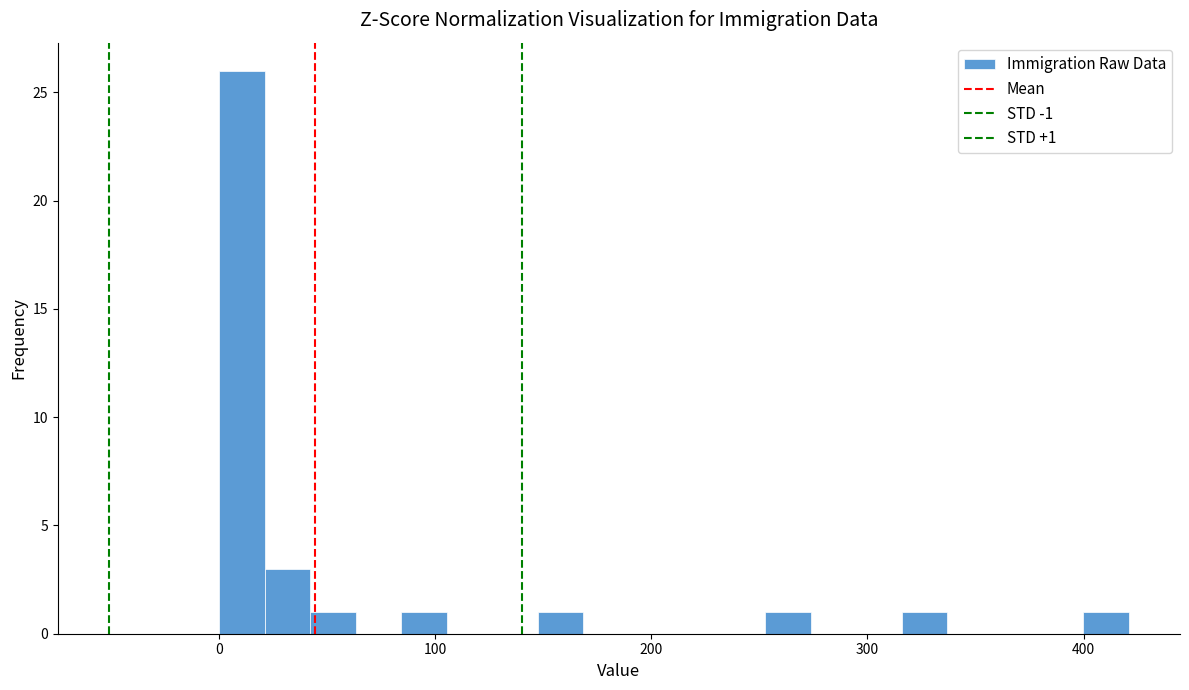

Around what value on the x-axis is the tallest bar? Give the approximate position of its centre, as read against the axis.

10